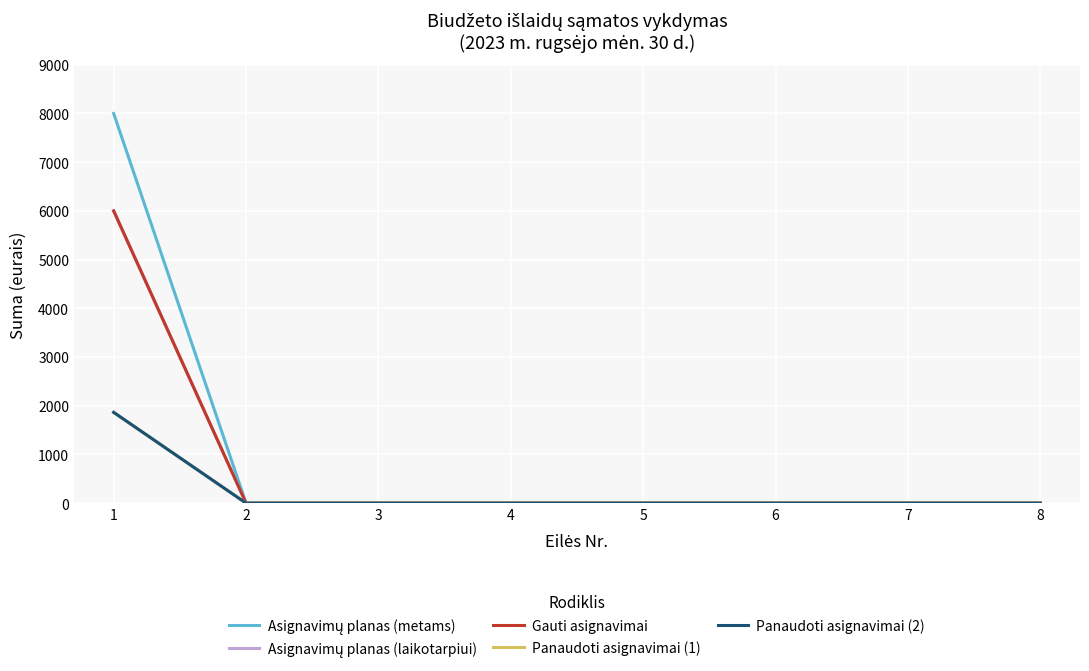

True or false: Gauti asignavimai and Asignavimų planas (laikotarpiui) cross at least once.

False